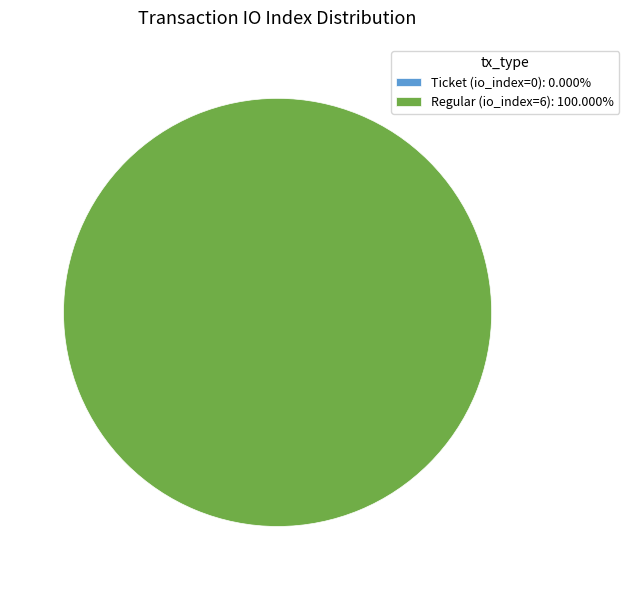

To the nearest percent, what is the difference between the largest and smallest slice percentages?

100%